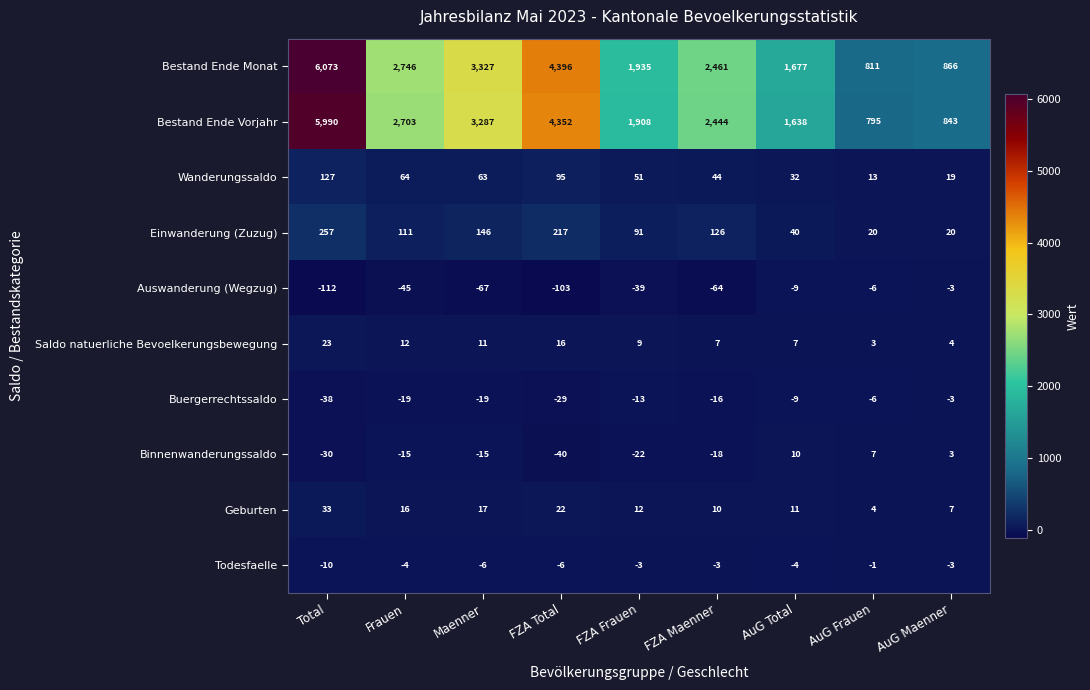

Which series has the widest spread of values?

Bestand Ende Monat